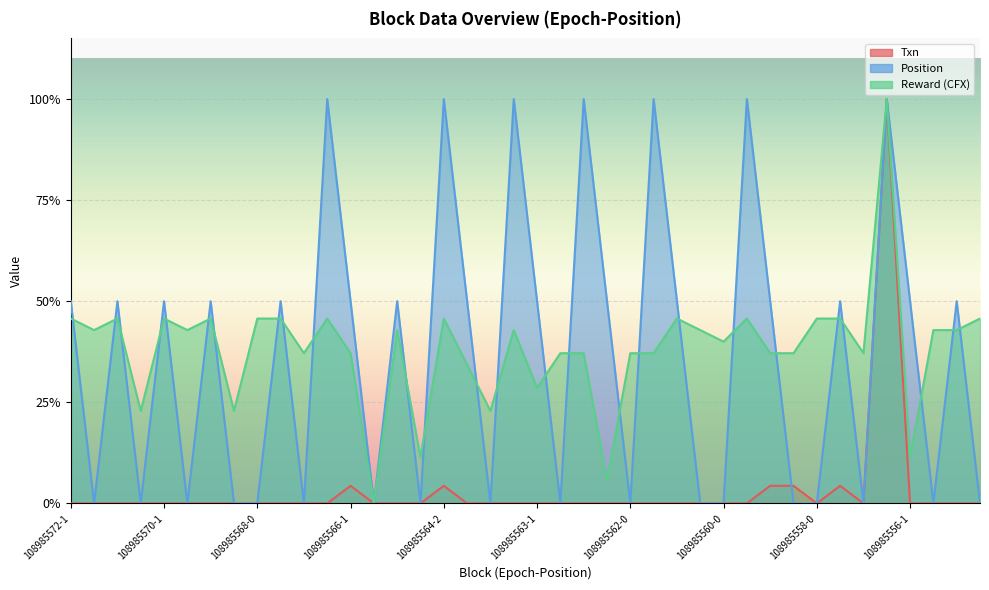

True or false: Txn and Position cross at least once.

True